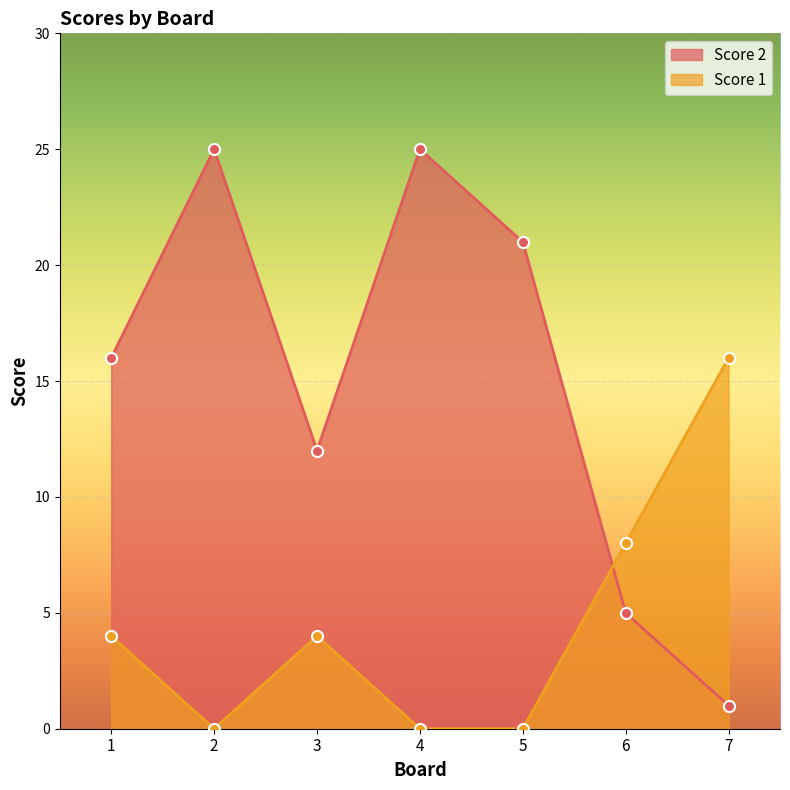

Between which two adjacent categories do Score 1 and Score 2 first intersect?

5 and 6